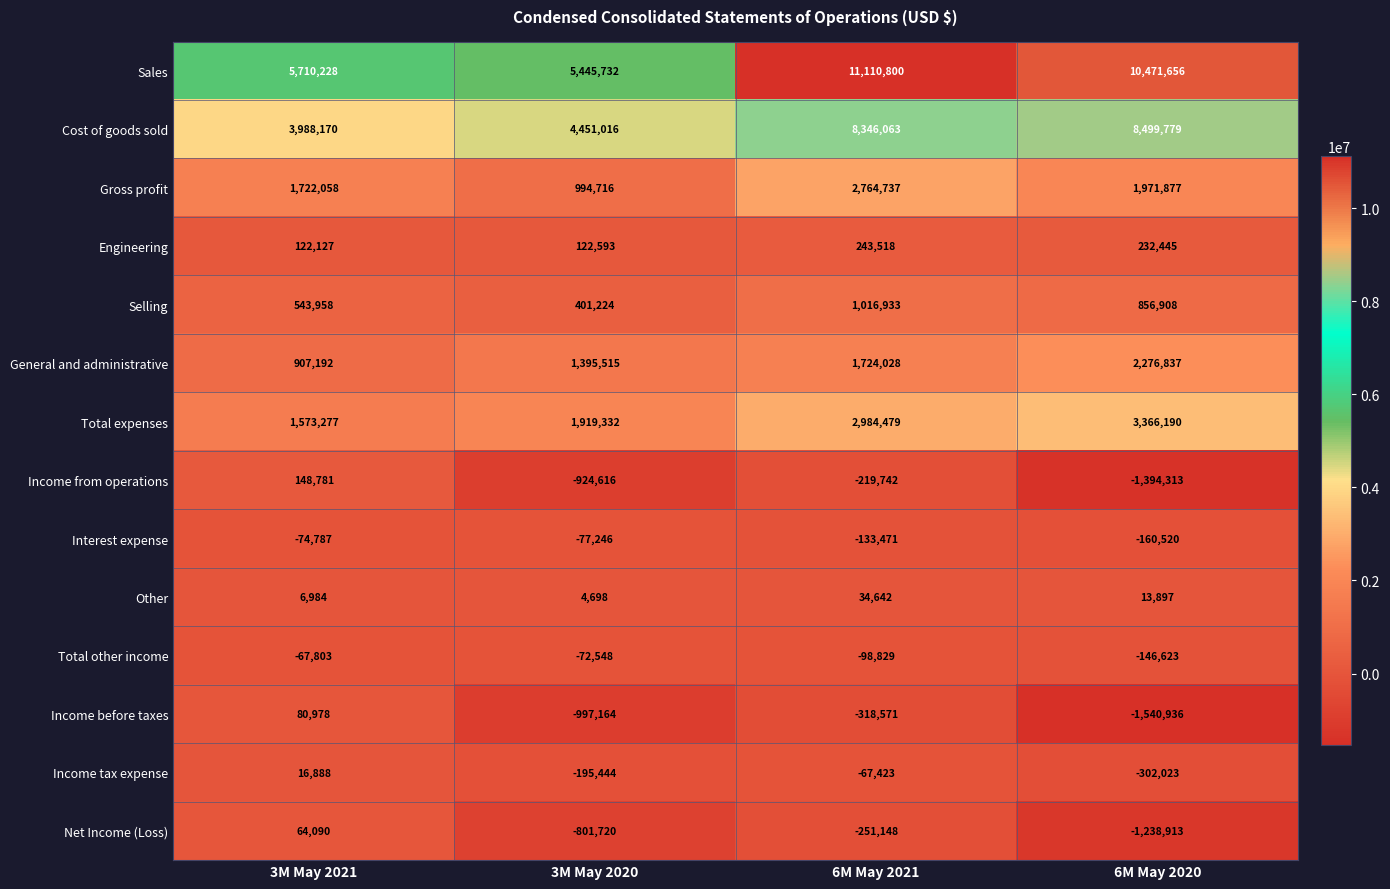

Which series has the largest range (max minus min)?

Sales